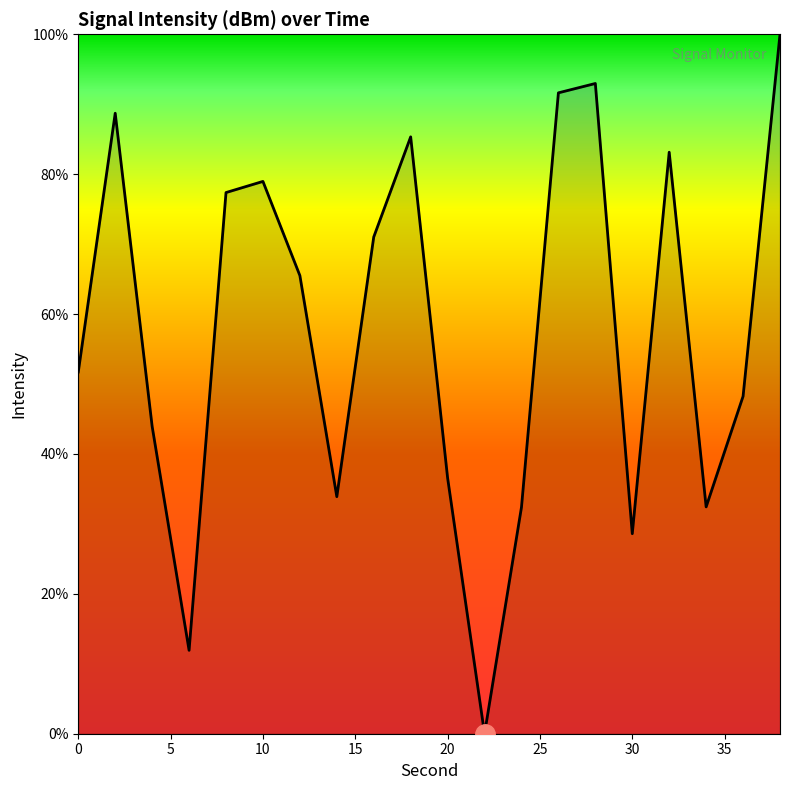

What is the maximum value shown in the chart?

100.0